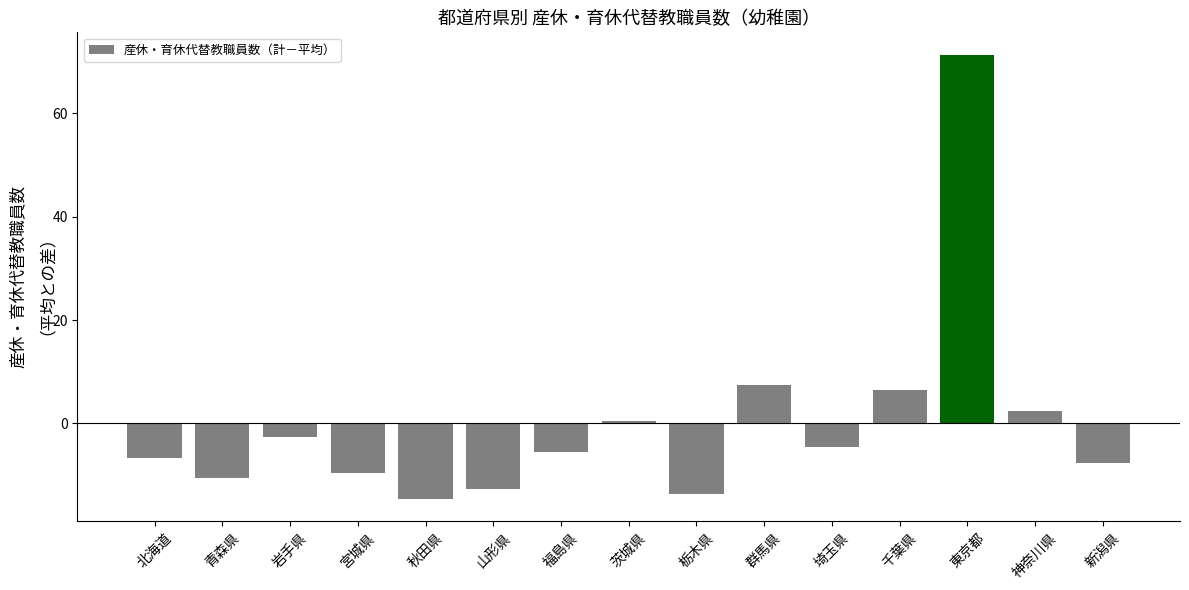

What is the label of the 7th bar from the left?

福島県